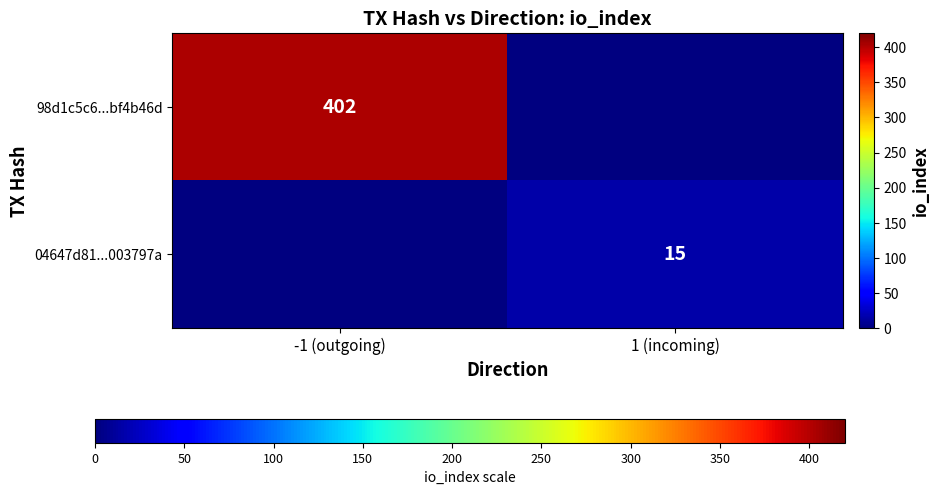

Is the value of 04647d81...003797a at 1 (incoming) greater than the value of 98d1c5c6...bf4b46d at -1 (outgoing)?

No